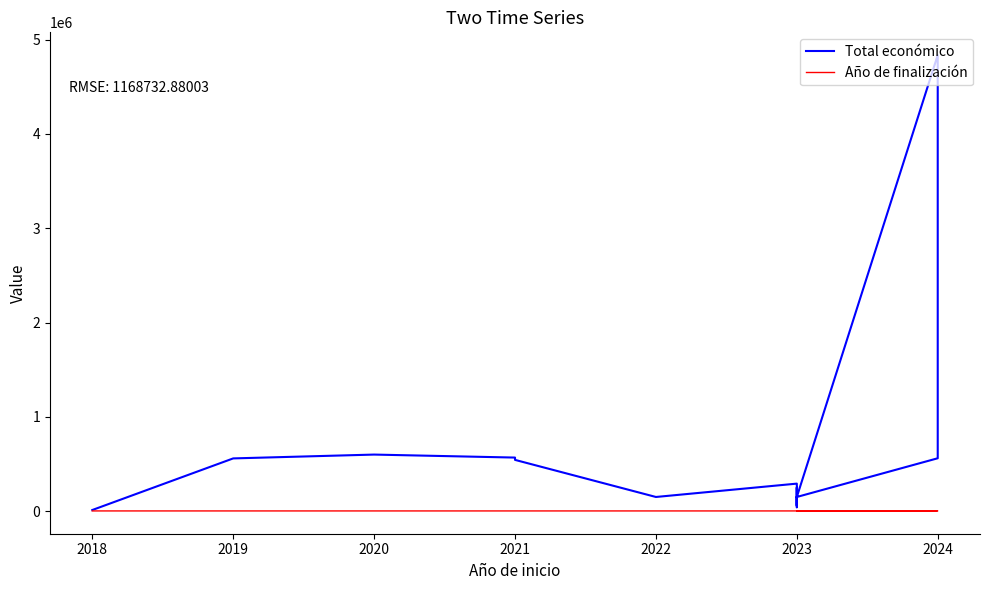

What is the smallest value displayed?

2020